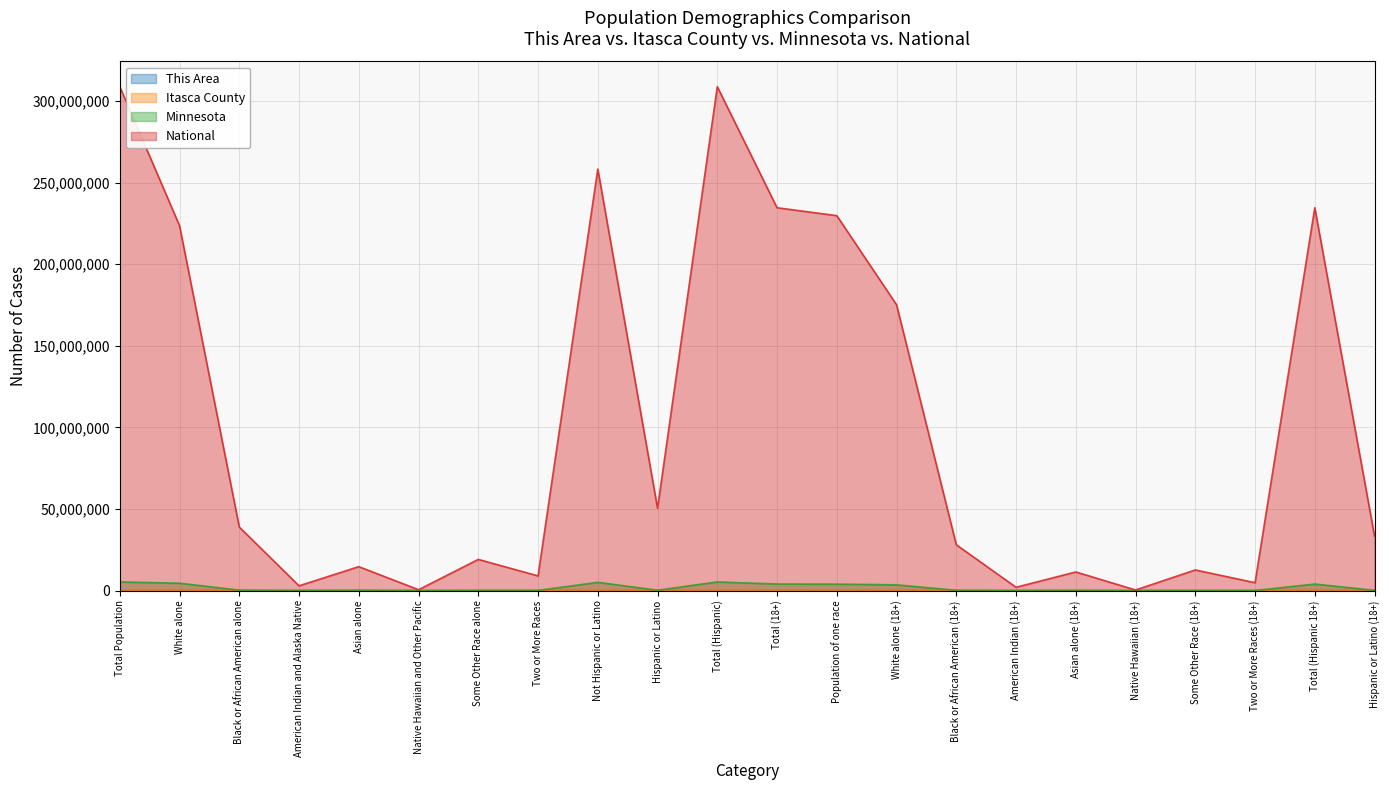

What is the sum of the National values at Asian alone (18+) and White alone?

234975881